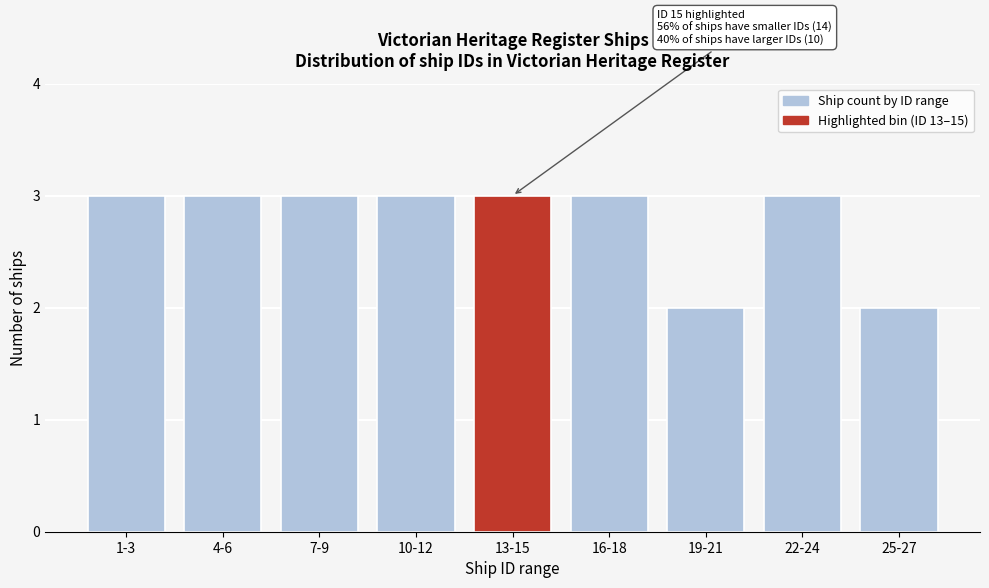

Reading left to right, extract all data points from this chart.

1-3=3	4-6=3	7-9=3	10-12=3	13-15=3	16-18=3	19-21=2	22-24=3	25-27=2